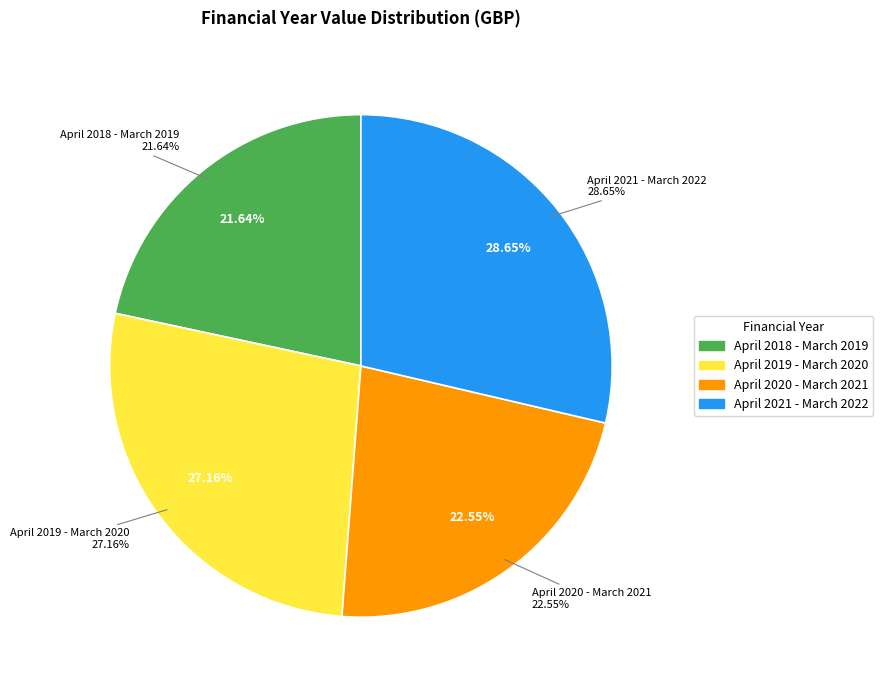

What is the largest slice in the pie chart?

April 2021 - March 2022